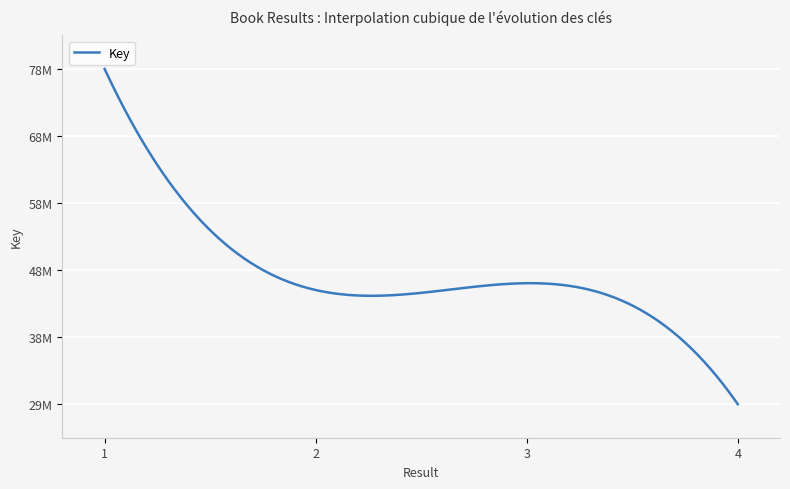

Does the chart have visible grid lines?

Yes